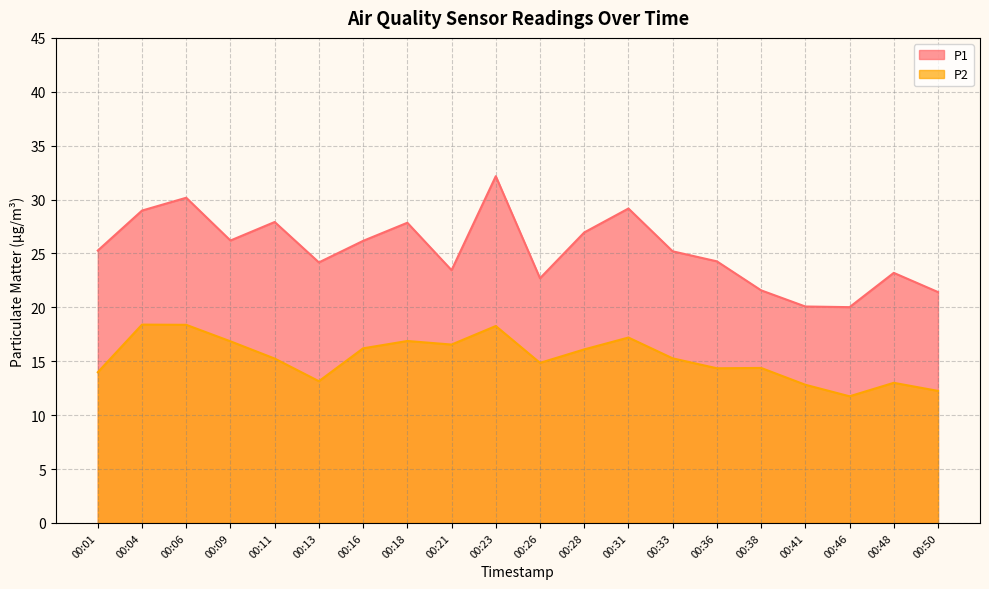

Does the chart display data point markers on the line(s)?

No